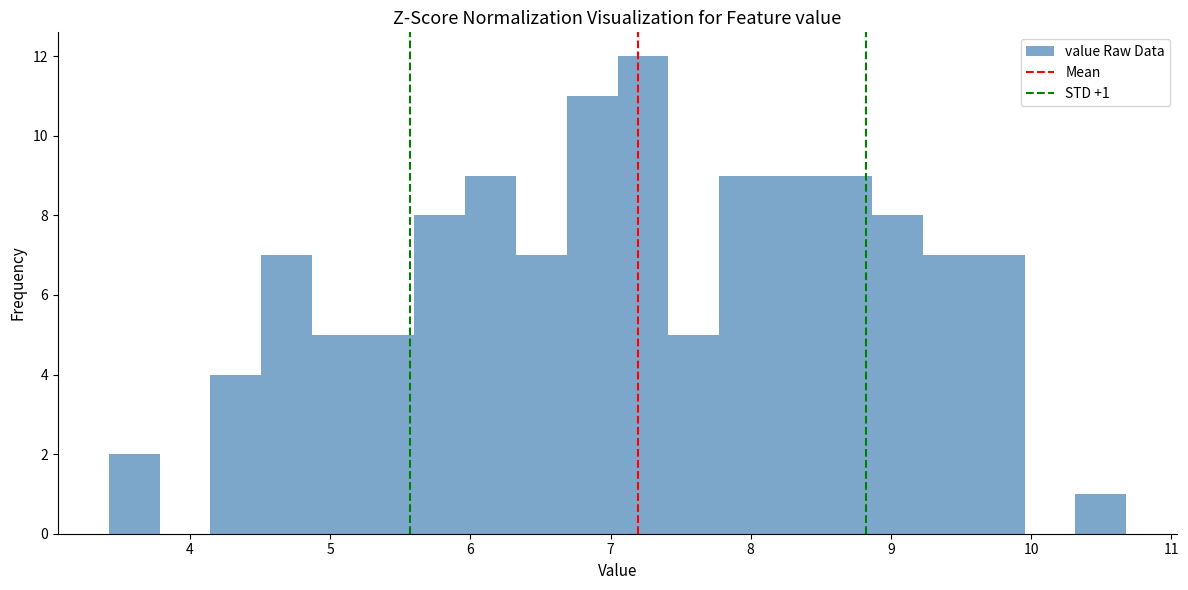

Read against the x-axis, roughly where is the centre of the tallest bar?

7.2